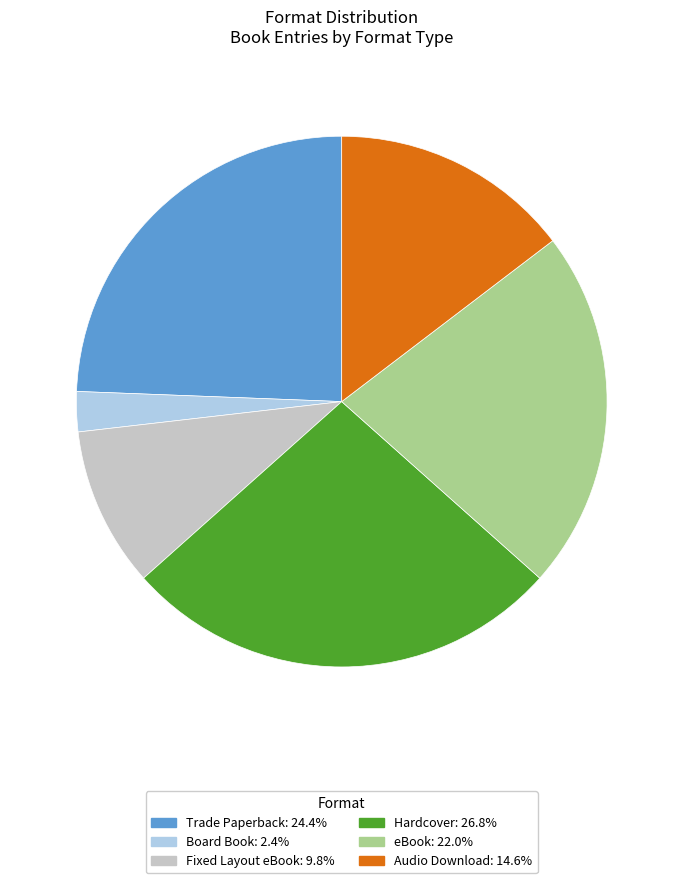

Is the sum of eBook and Board Book greater than half?

No